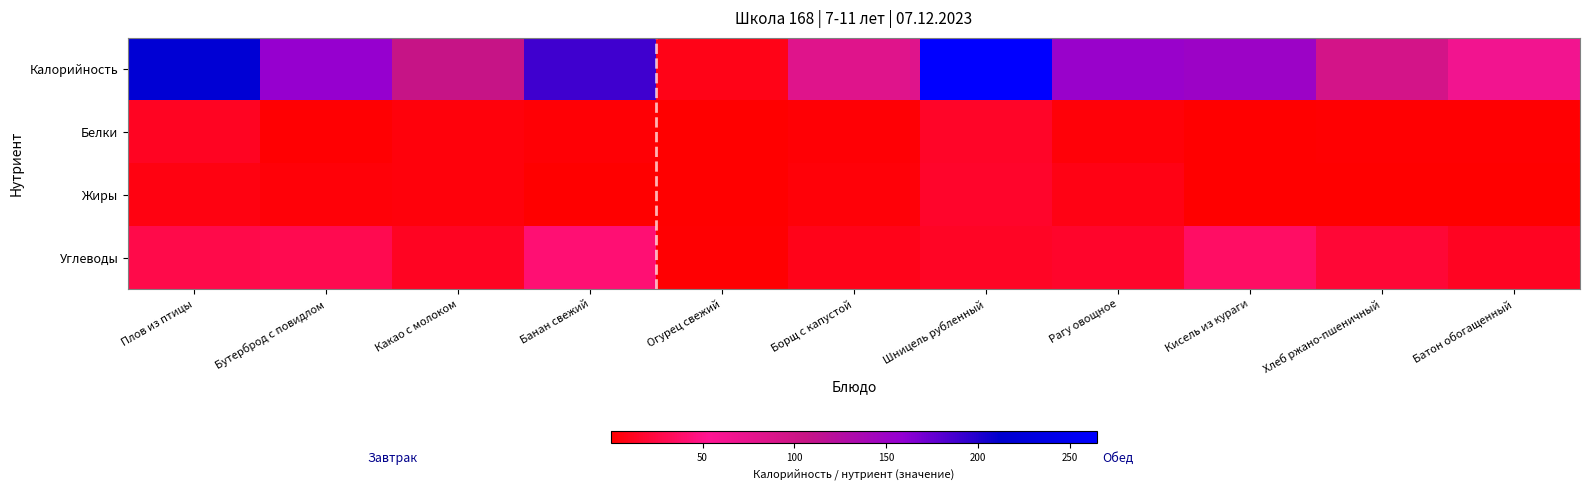

Between Шницель рубленный and Рагу овощное, which series saw the biggest shift?

Калорийность